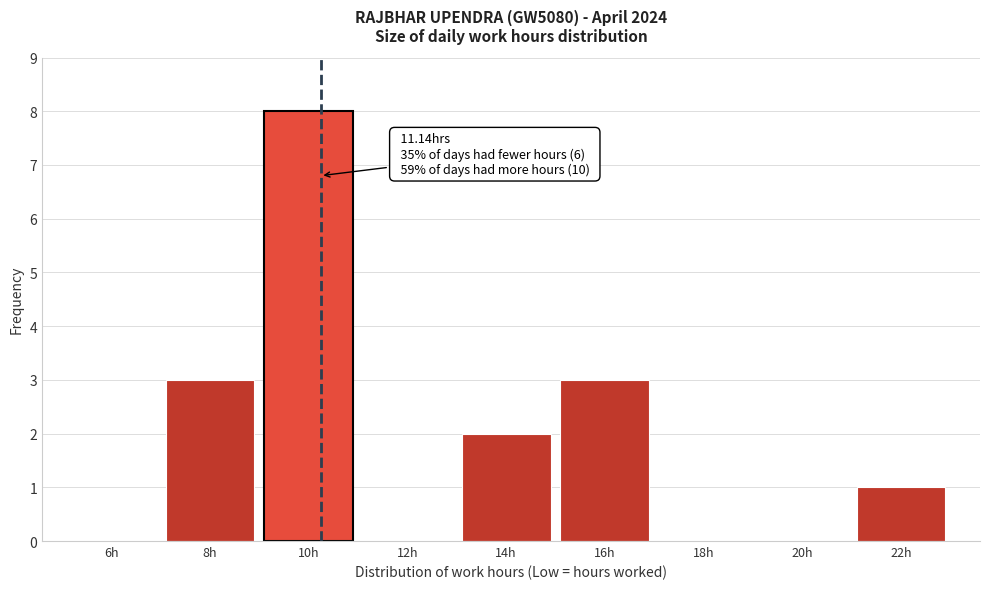

Reading left to right, extract all data points from this chart.

6h=0	8h=3	10h=8	12h=0	14h=2	16h=3	18h=0	20h=0	22h=1